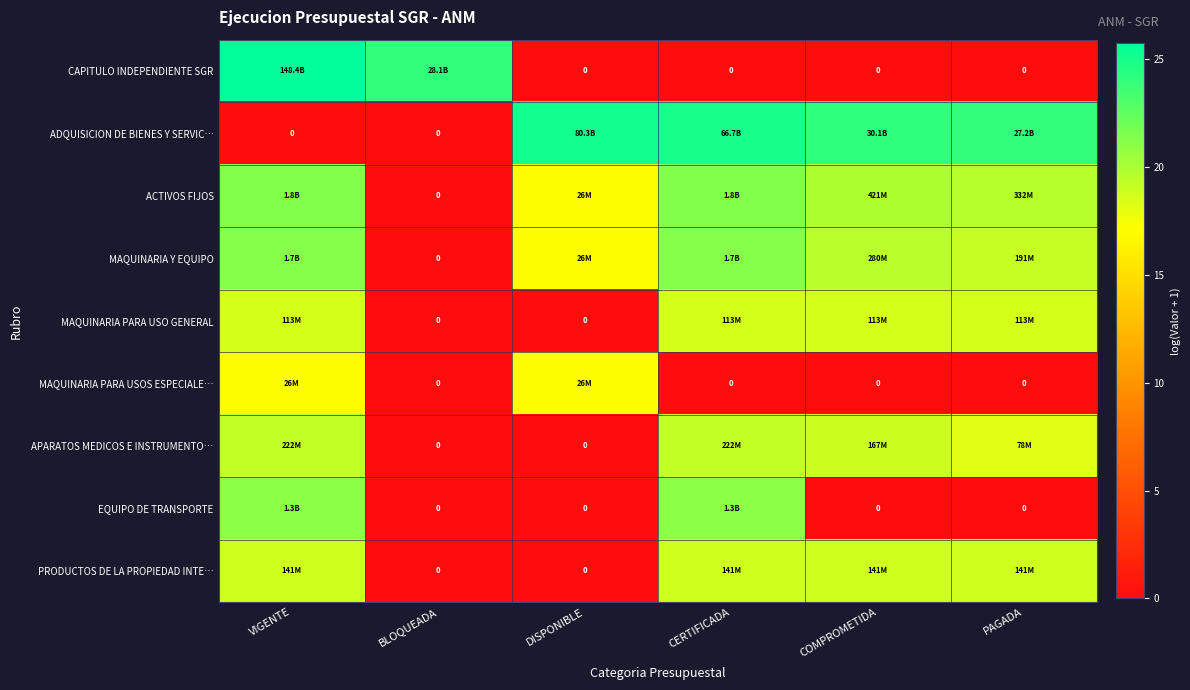

What value does the ADQUISICION DE BIENES Y SERVIC… series have at COMPROMETIDA?

24.1